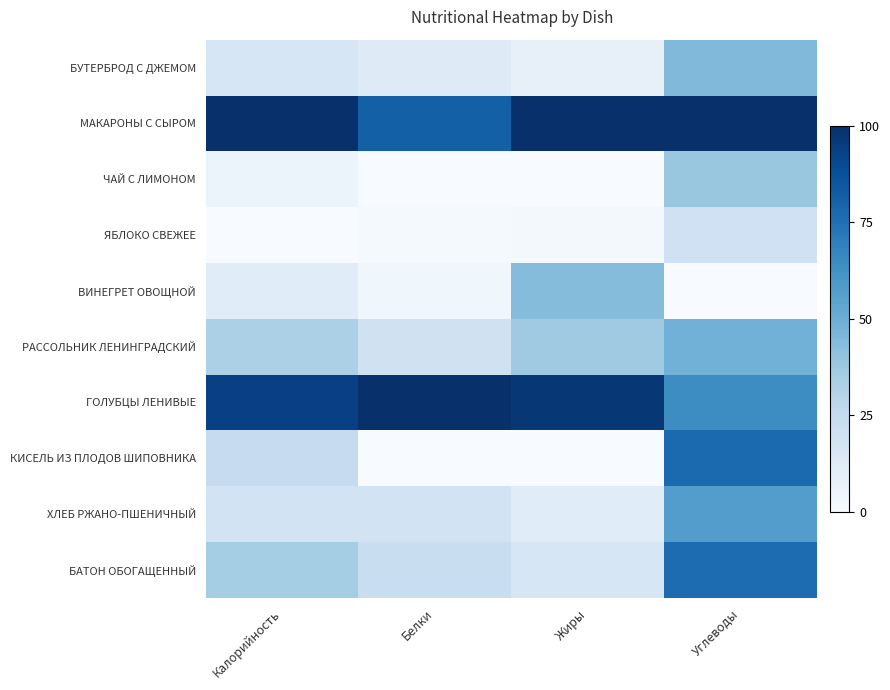

Which series has the largest total across all categories?

МАКАРОНЫ С СЫРОМ